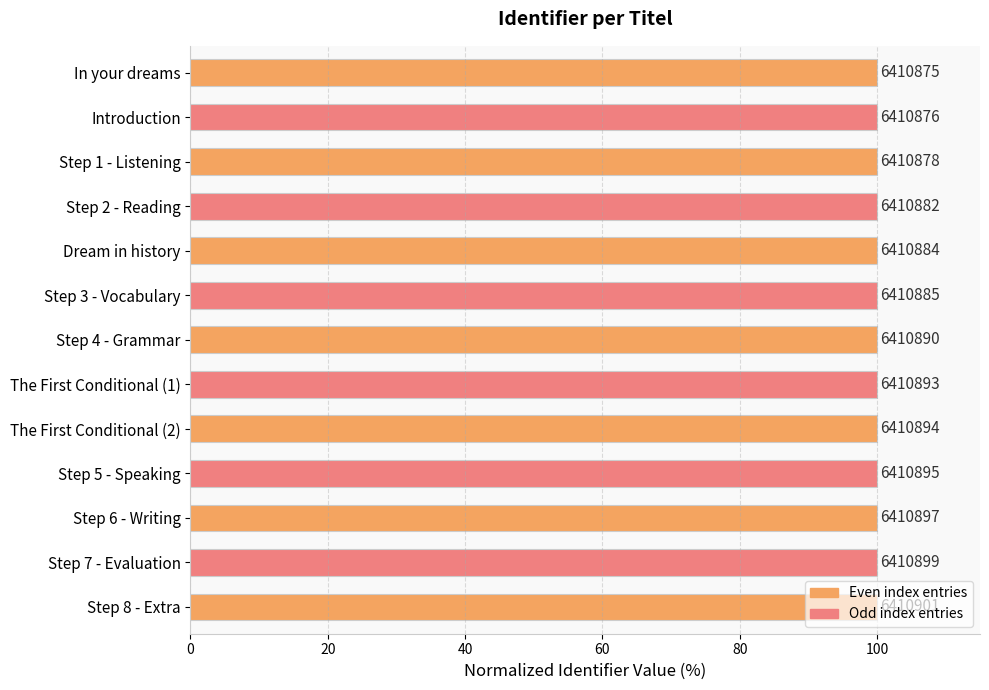

The chart shows a value of 100.0 at Step 1 - Listening. True or false?

True